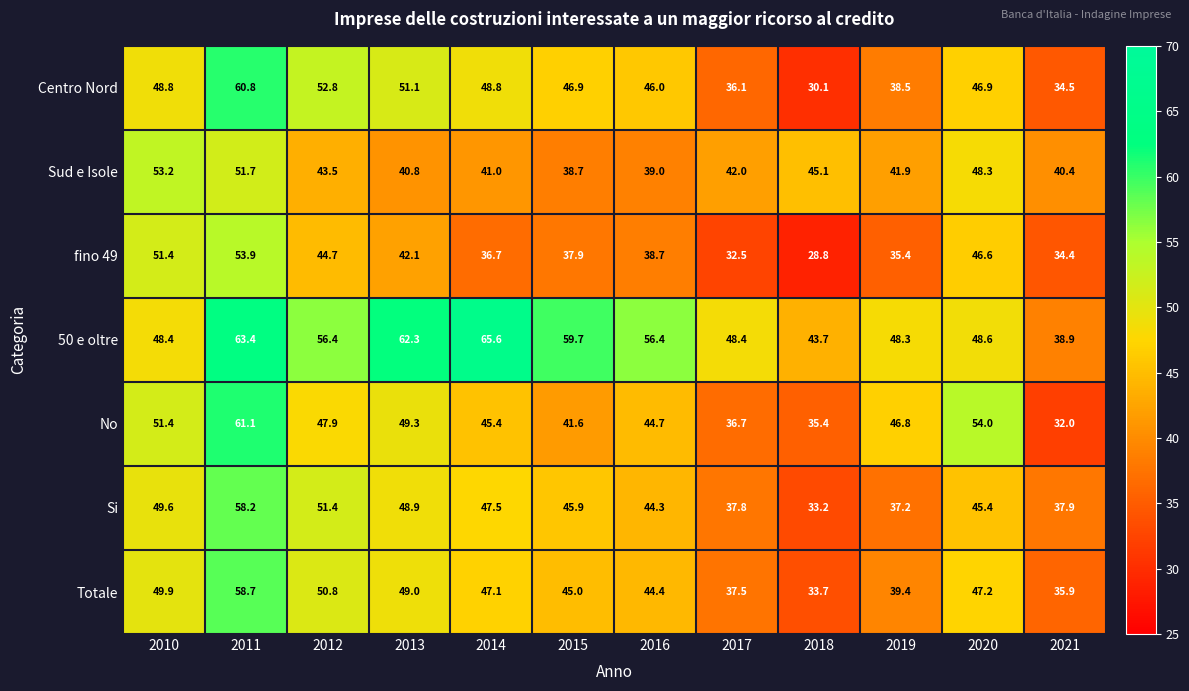

At which label does No first exceed 46?

2010